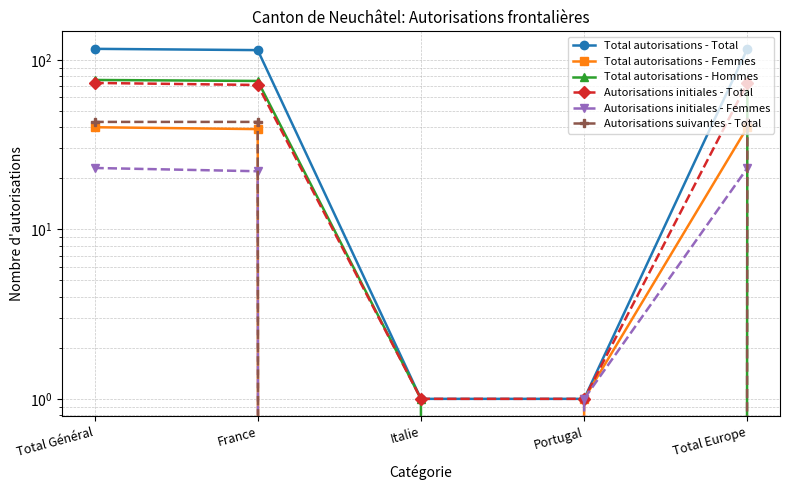

Is this an area chart (filled region under the line)?

No